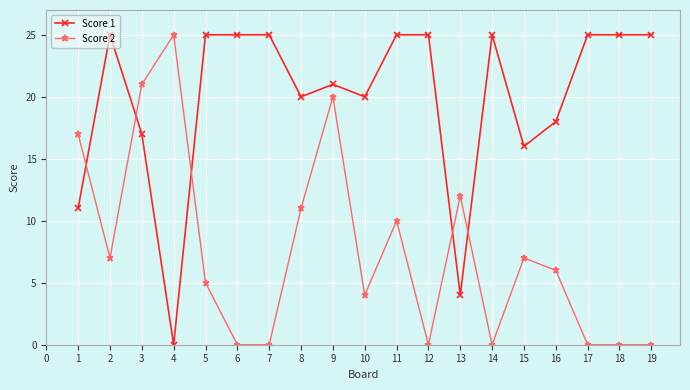

What is the total value across all series at 1?

28